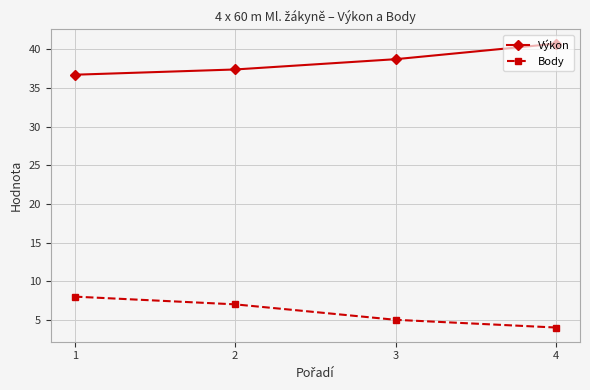

At which label does Výkon first exceed 38?

3